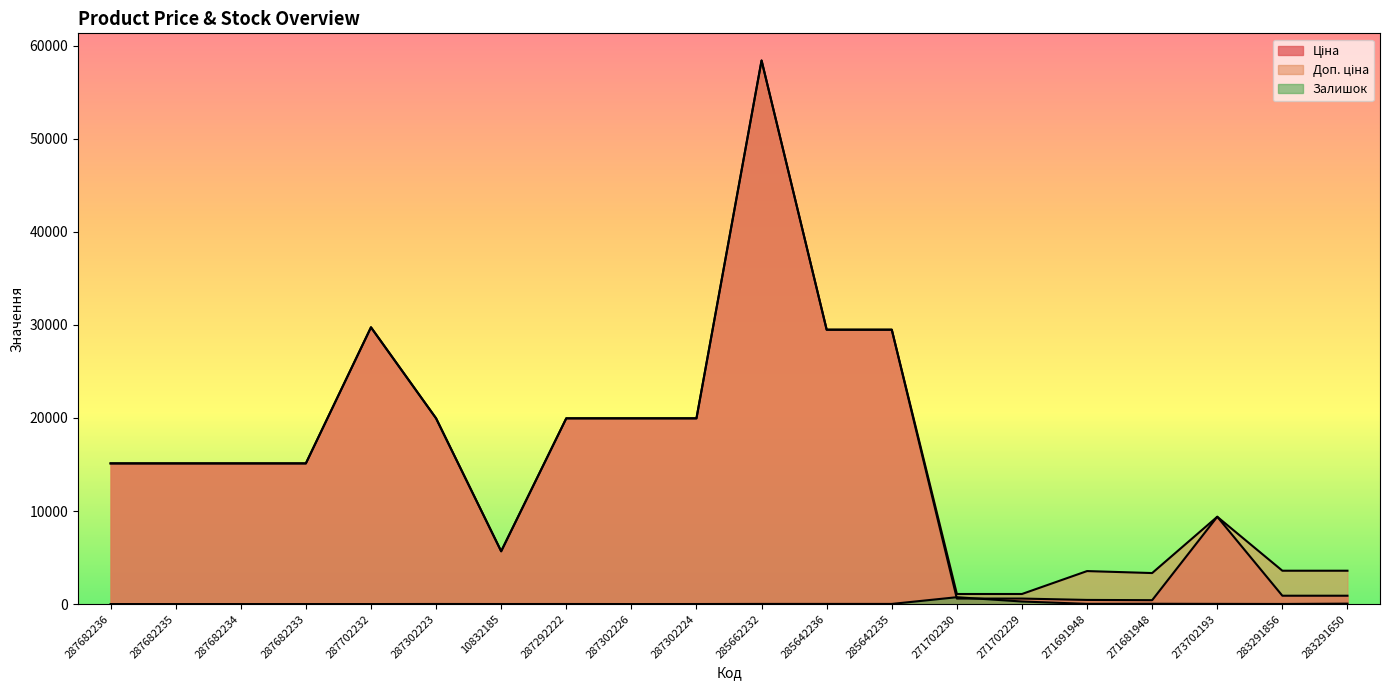

What is the value of the Доп. ціна point at the 13th from the left?

29491.5